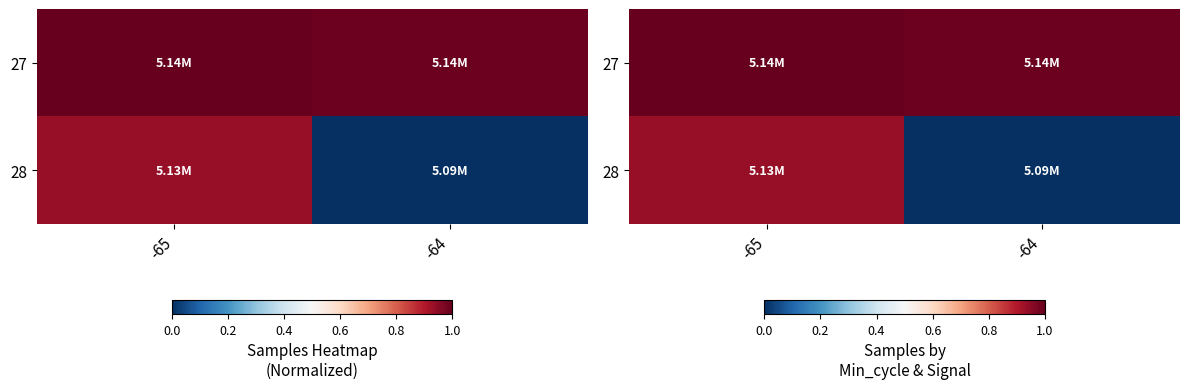

Which category has the highest value in the 27 series?

-65